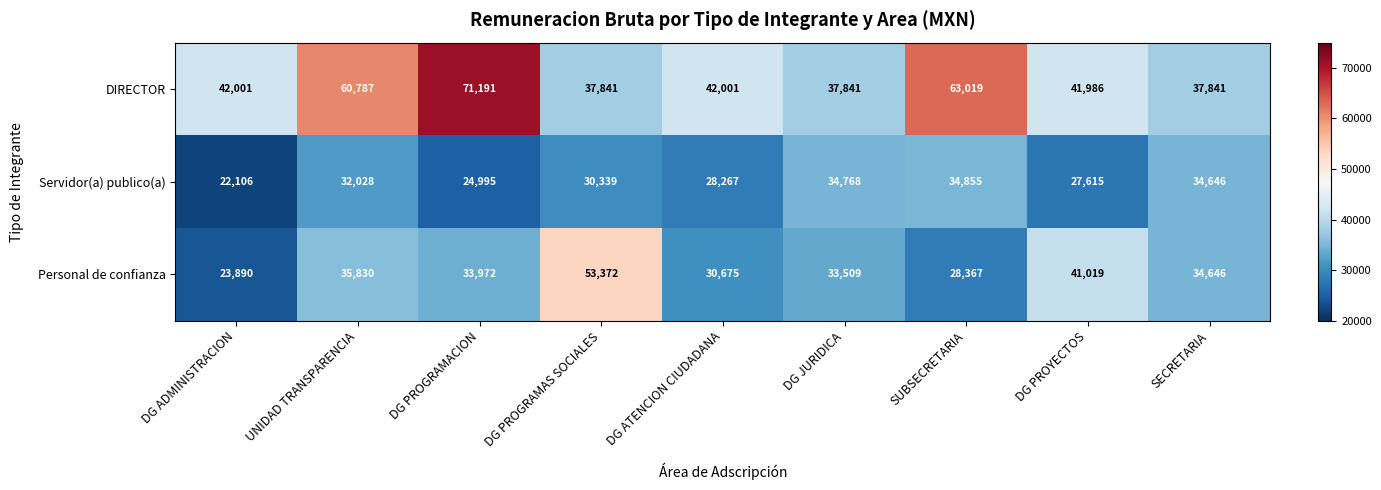

At how many categories does at least one series exceed 55471?

3